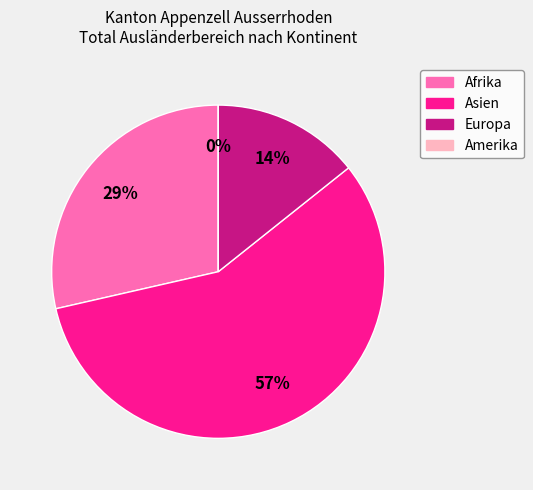

Which has a higher value, Amerika or Asien?

Asien